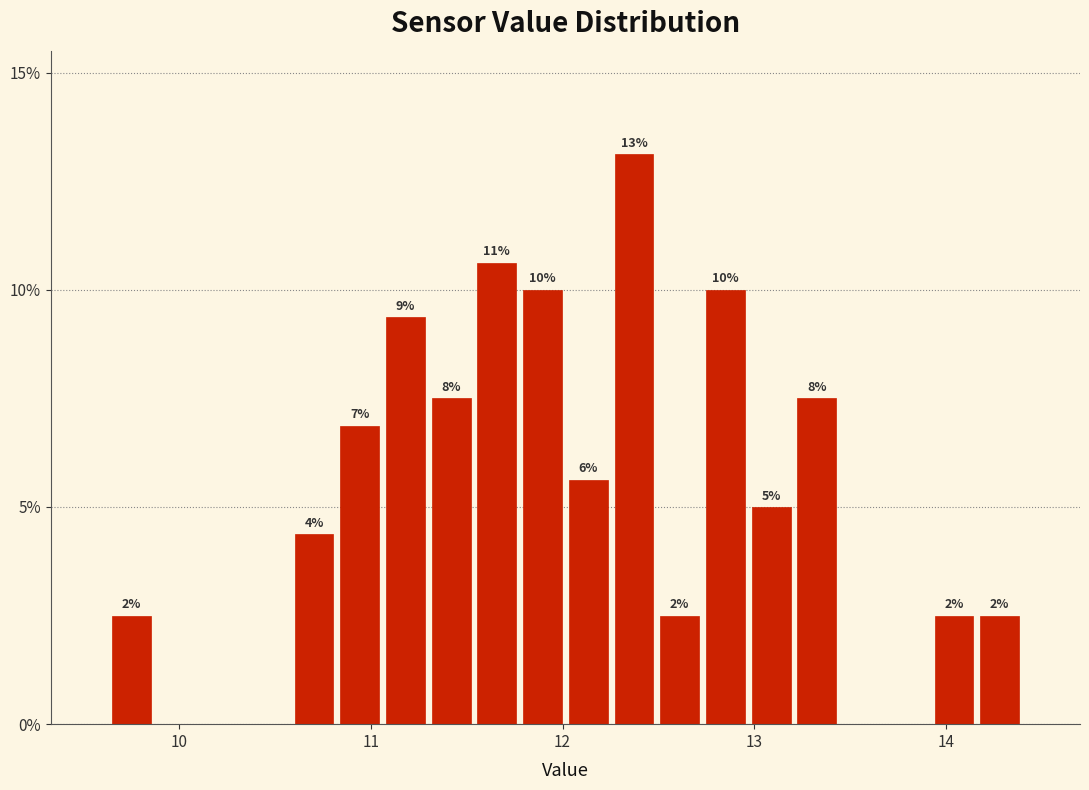

Read against the x-axis, roughly where is the centre of the tallest bar?

12.4